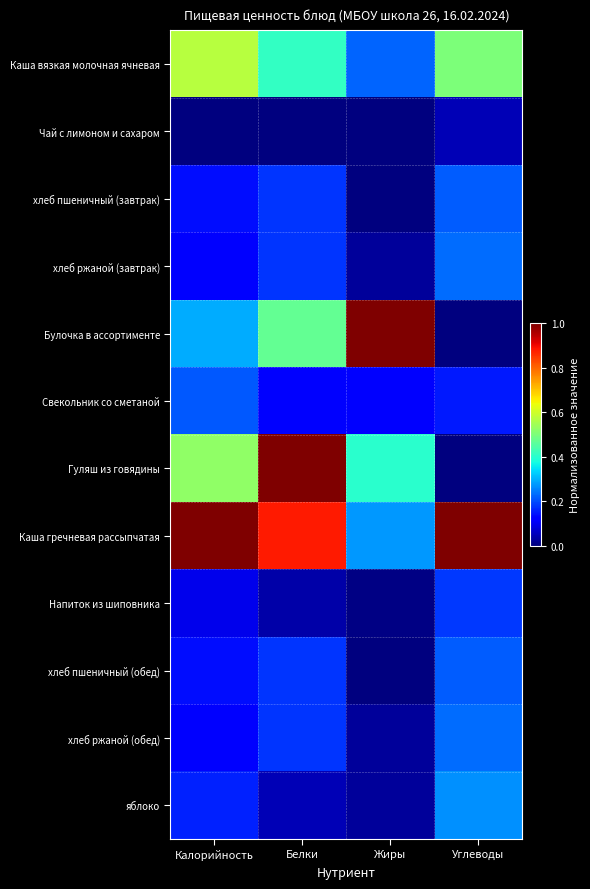

What is the maximum value shown in the chart?

1.0